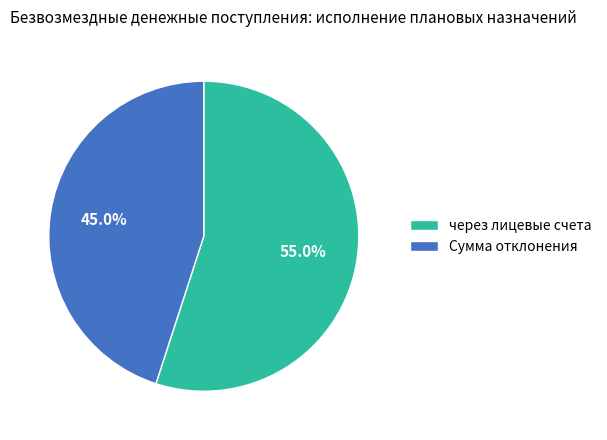

Count the number of slices in the pie.

2